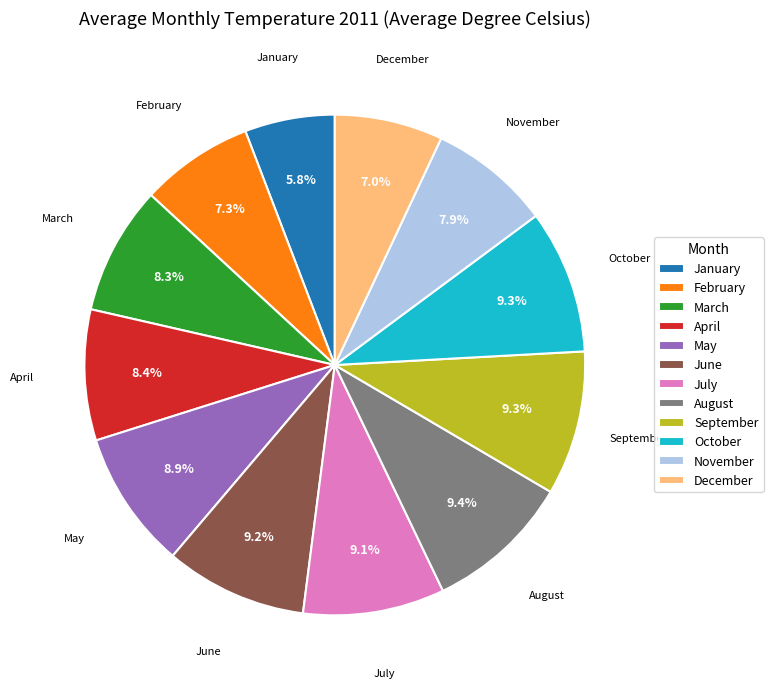

Do September and October together represent more than half of the pie?

No